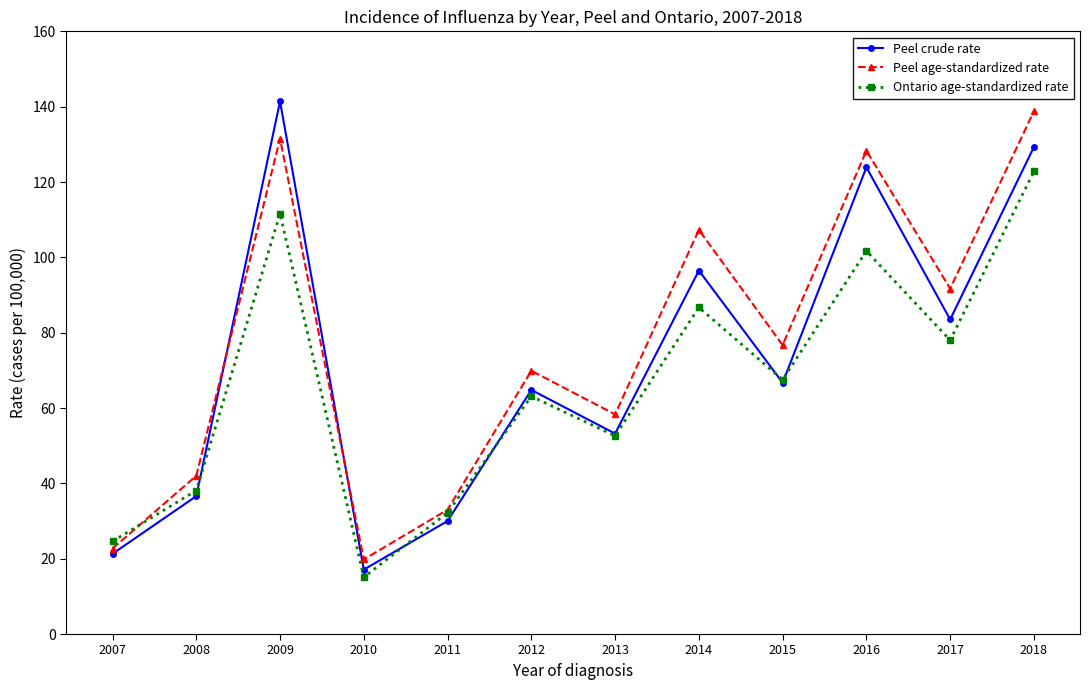

What is the difference between the maximum and minimum values in the Ontario age-standardized rate series?

107.7